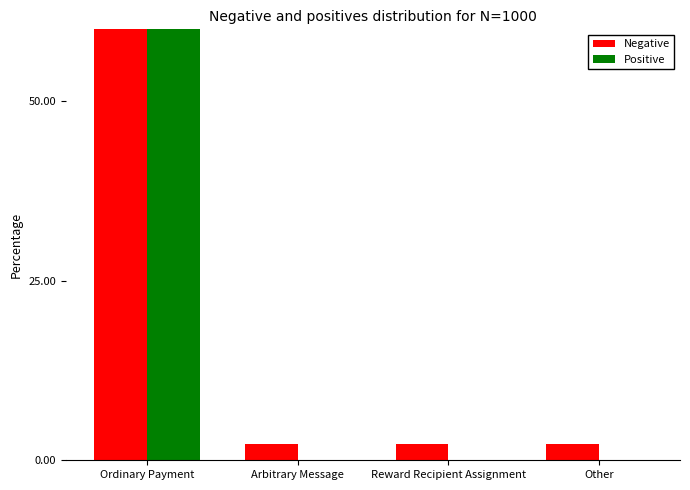

What is the label of the 1st bar from the right?

Other